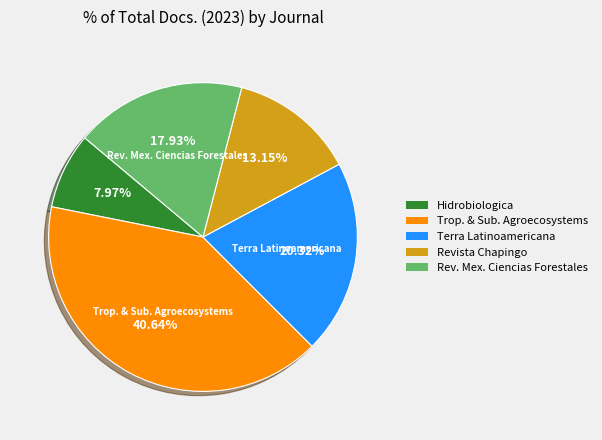

Is there any slice that represents more than half of the pie?

No